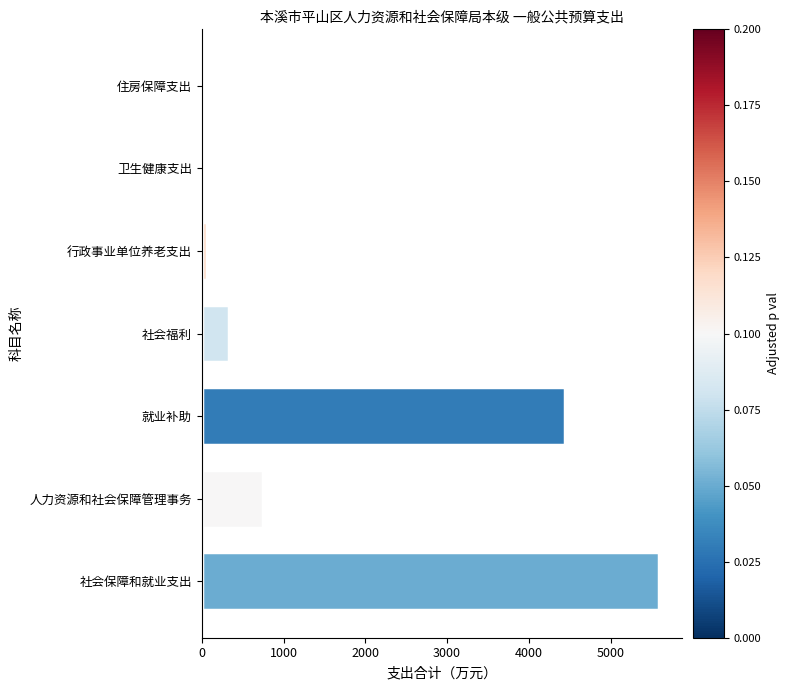

At which category does the chart reach its peak across all series?

社会保障和就业支出